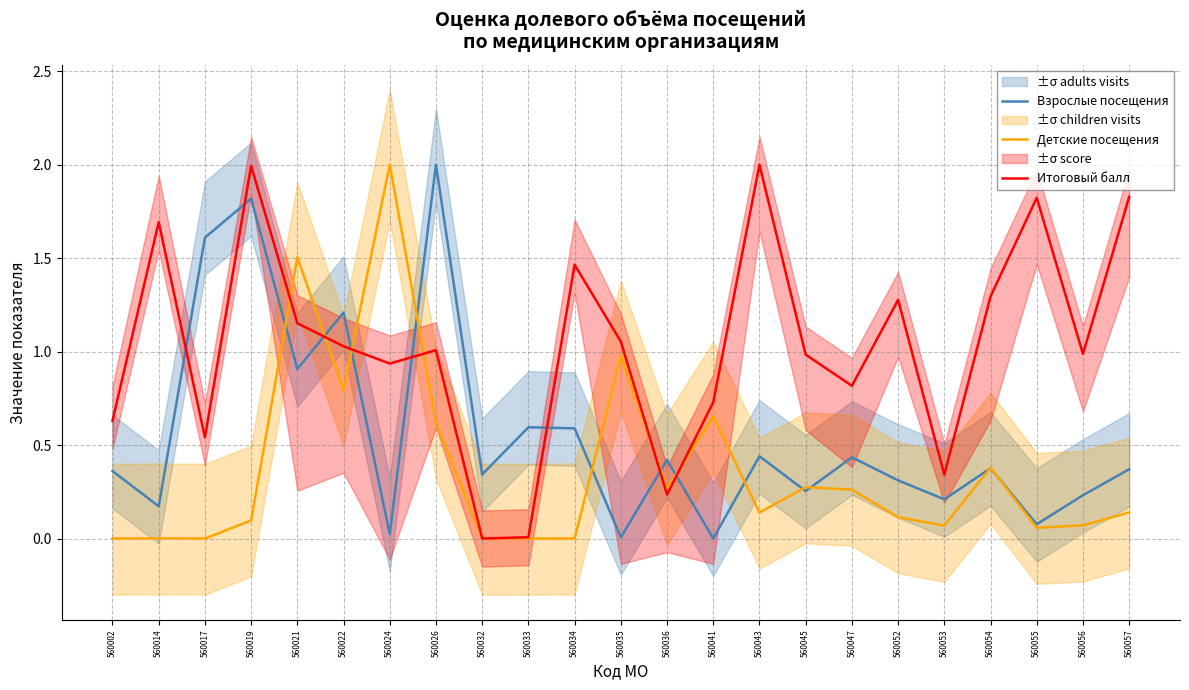

At which category does Взрослые посещения reach its first local peak?

560019